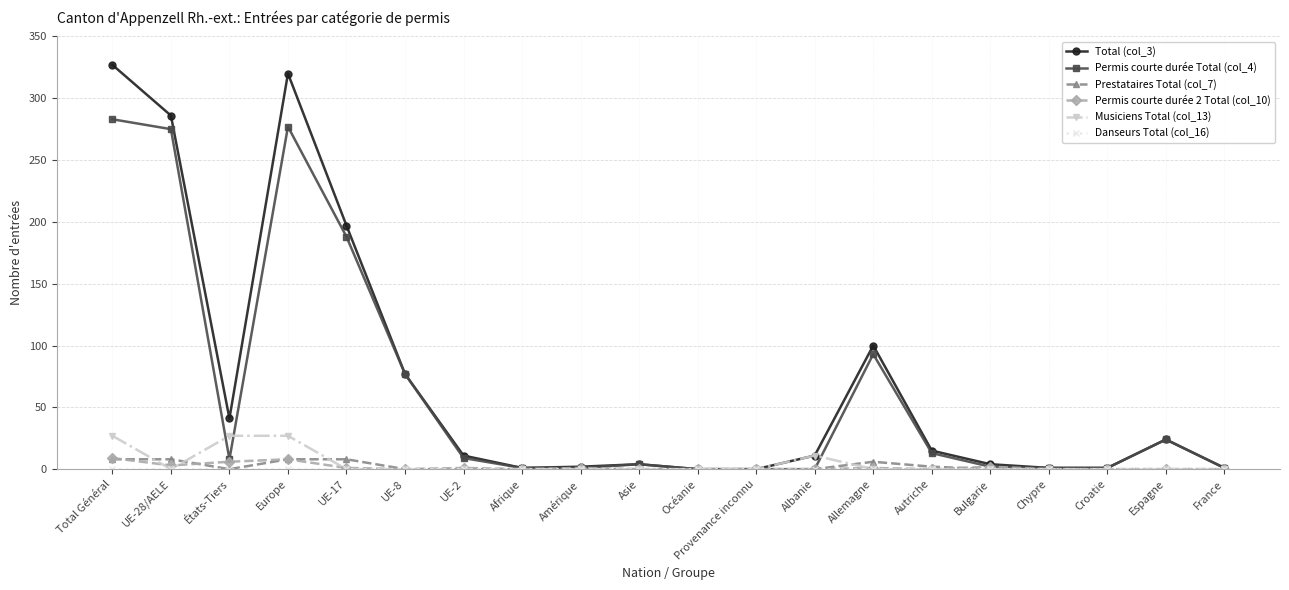

Which series has the widest spread of values?

Total (col_3)